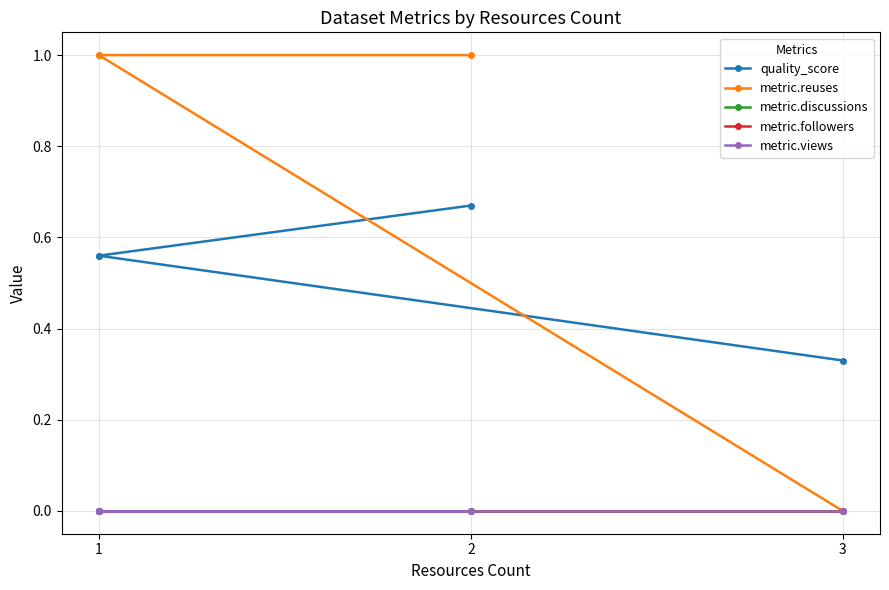

True or false: metric.views and quality_score intersect in this chart.

False